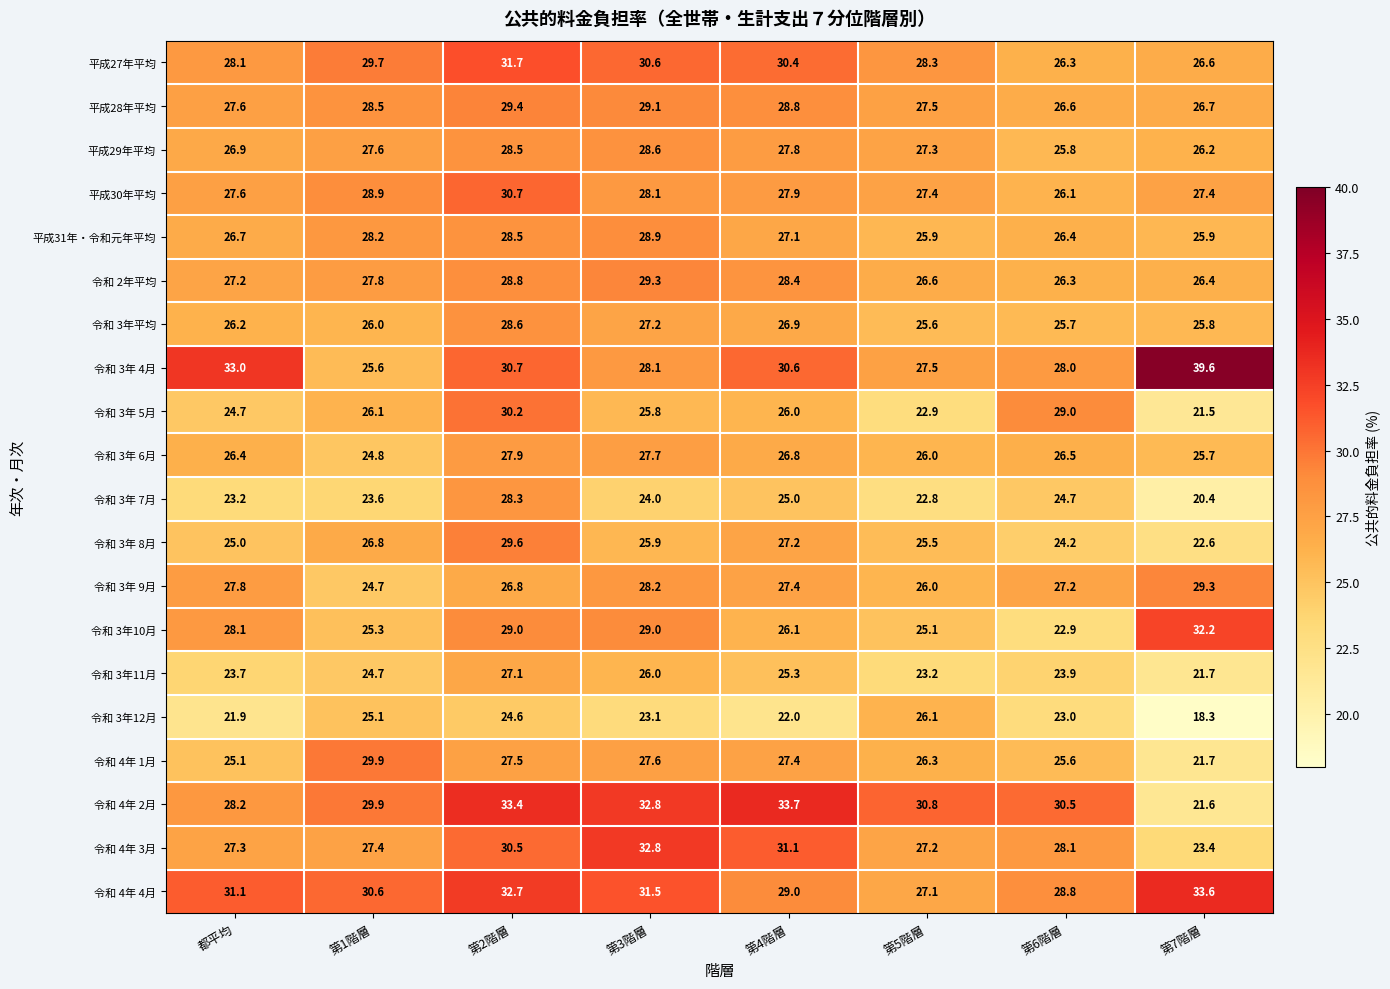

What is the sum of the 令和 2年平均 values at 第4階層 and 第5階層?

55.0